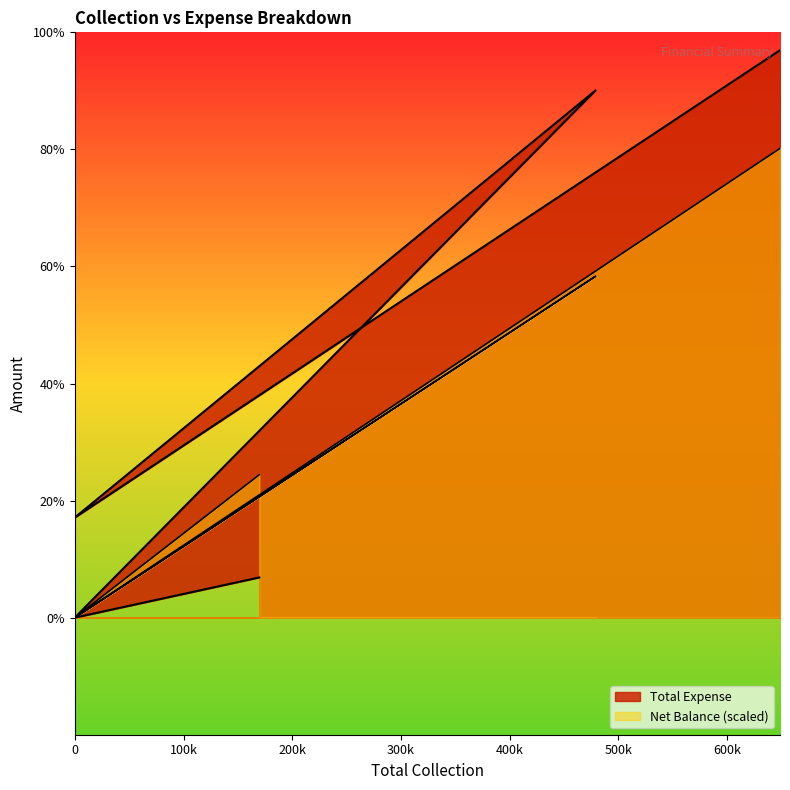

What are all the series names shown in the legend?

Total Expense, Net Balance